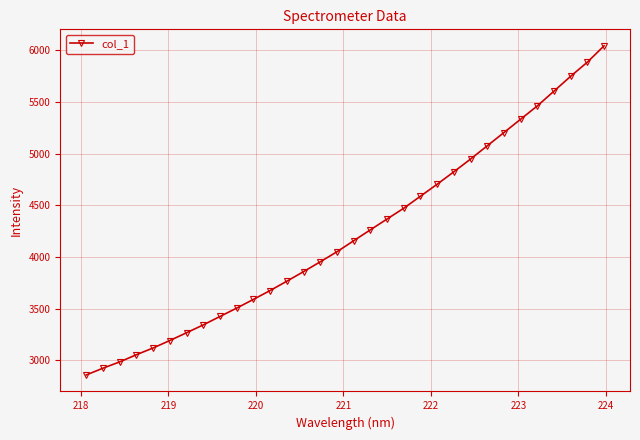

What is the maximum value shown in the chart?

6040.9